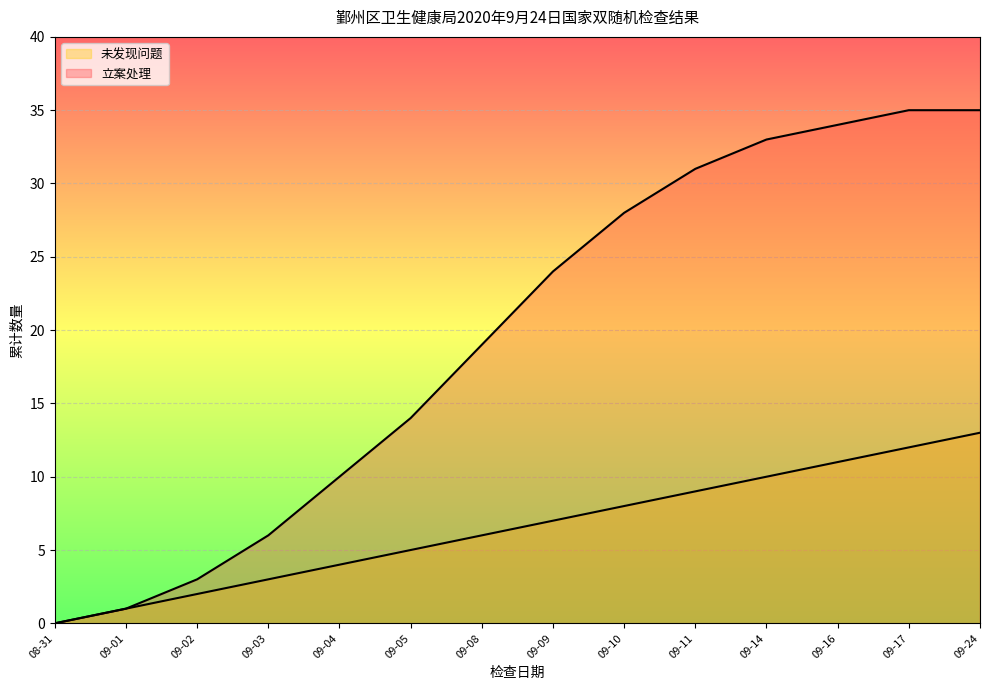

How many lines are shown in the chart?

2